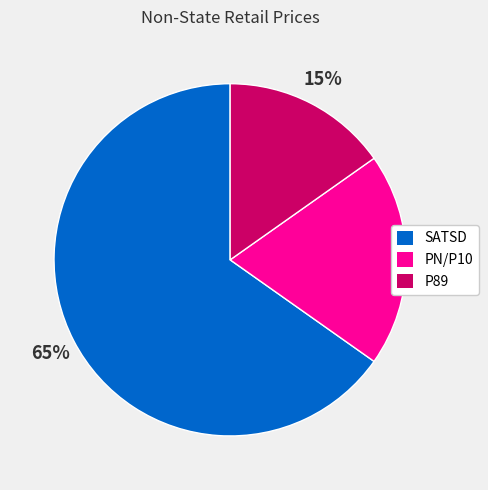

To the nearest percent, what is the combined percentage of PN/P10 and P89?

35%